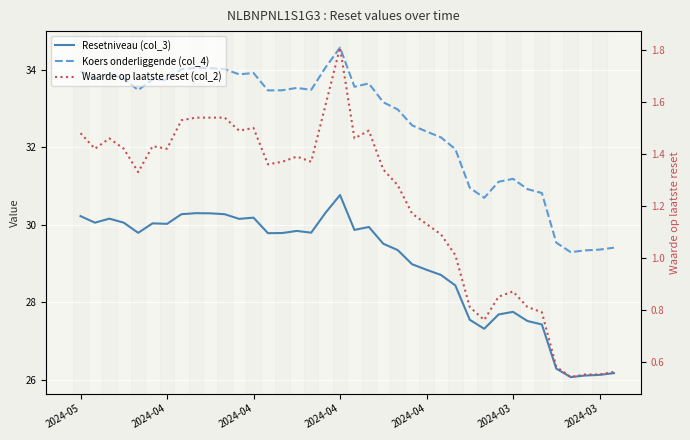

Where does the Koers onderliggende (col_4) series first go above 33?

2024-05